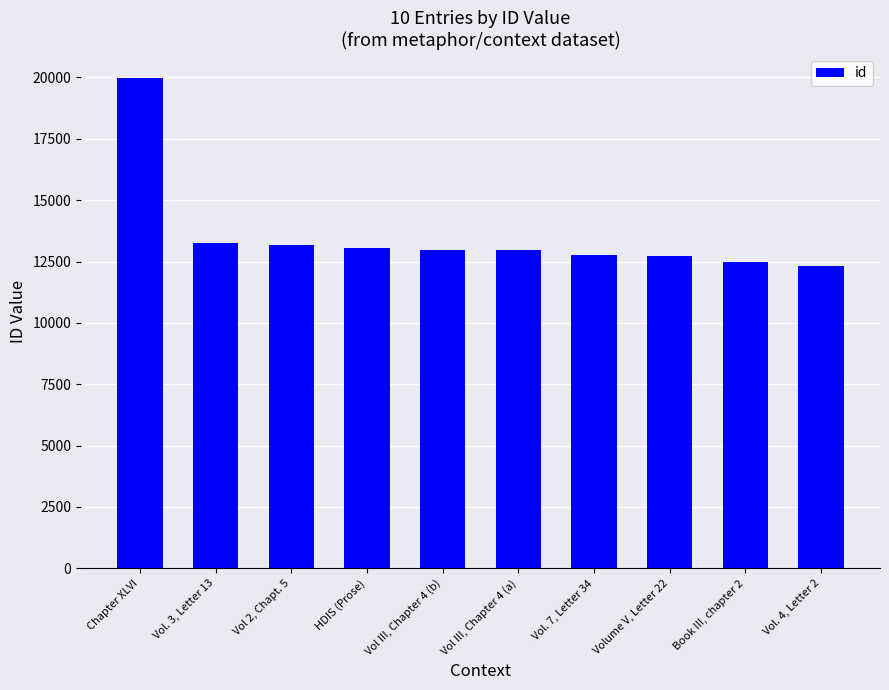

What is the change in value from Chapter XLVI to Vol III, Chapter 4 (b)?

-6974